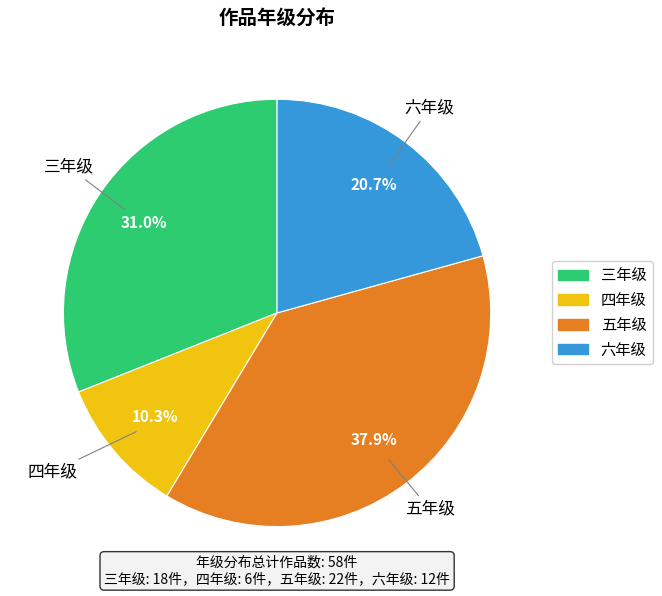

Which has a higher value, 六年级 or 四年级?

六年级